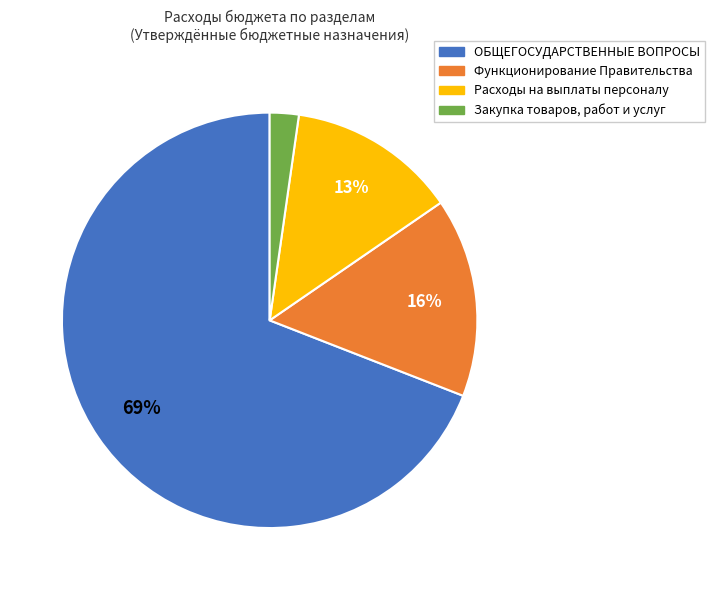

True or false: Функционирование Правительства accounts for 16% of the total.

True